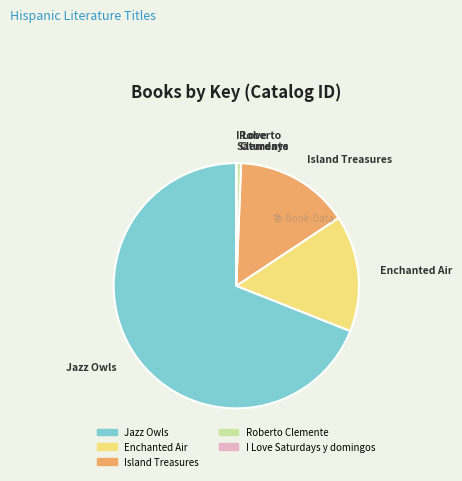

Is there any slice that represents more than half of the pie?

Yes